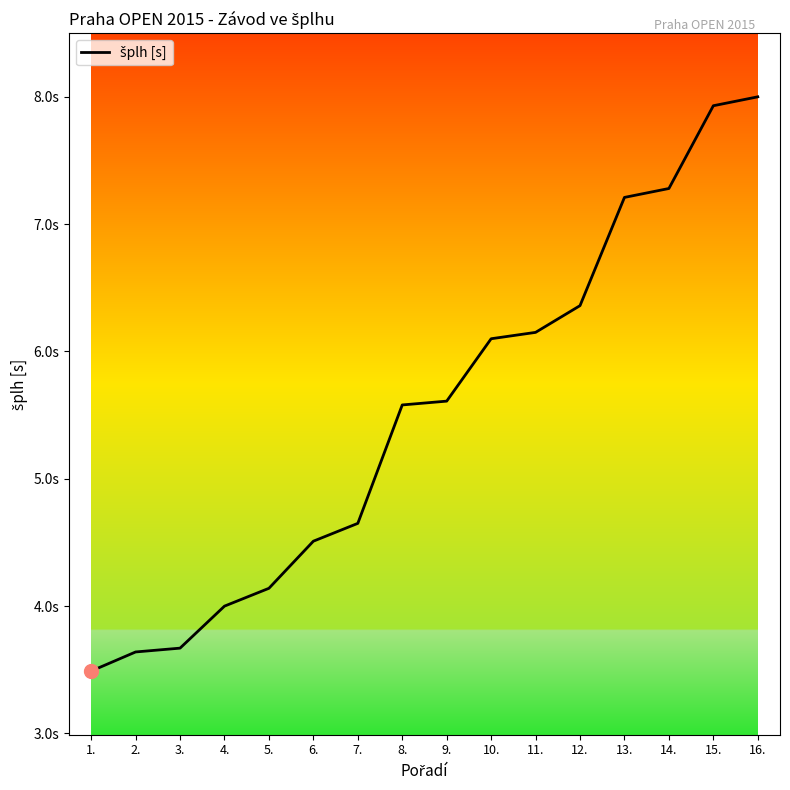

What is the difference between the second highest and second lowest values?

4.3